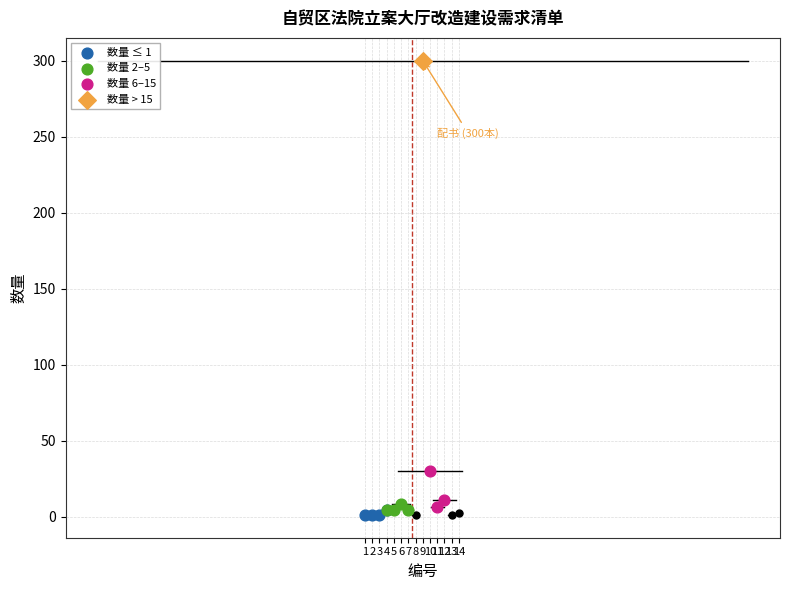

What are all the series names shown in the legend?

数量 ≤ 1, 数量 2–5, 数量 6–15, 数量 > 15